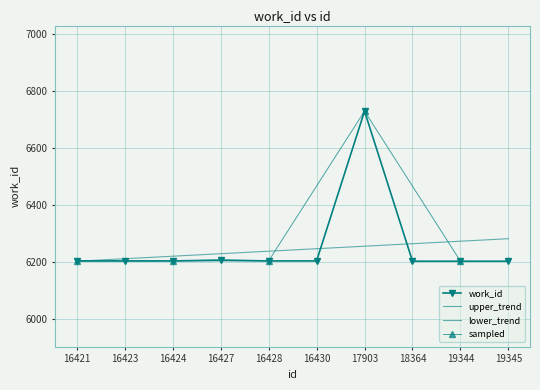

List the labels in order of value, smallest first.

18364, 19344, 19345, 16421, 16423, 16424, 16428, 16430, 16427, 17903